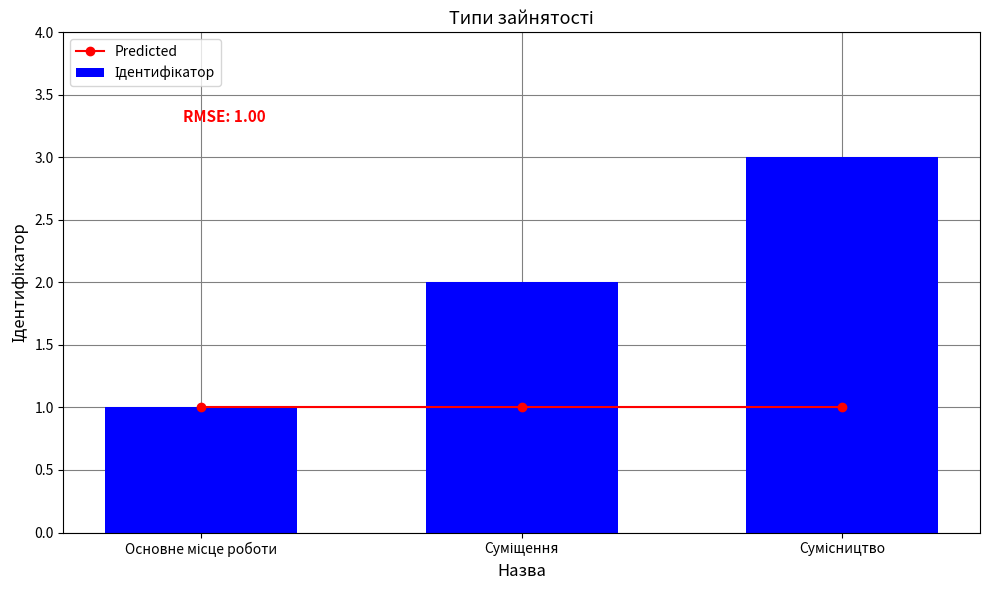

Reading left to right, transcribe all the data shown in this chart.

Predicted: Основне місце роботи=1	Суміщення=1	Сумісництво=1
Ідентифікатор: Основне місце роботи=1	Суміщення=2	Сумісництво=3